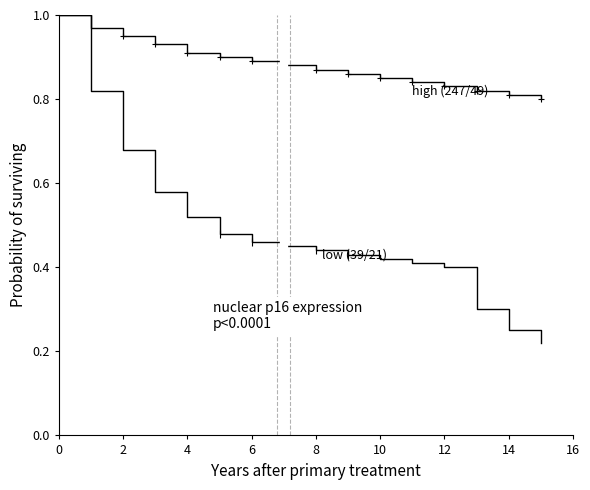

What is the label of the 12th point from the left?

11